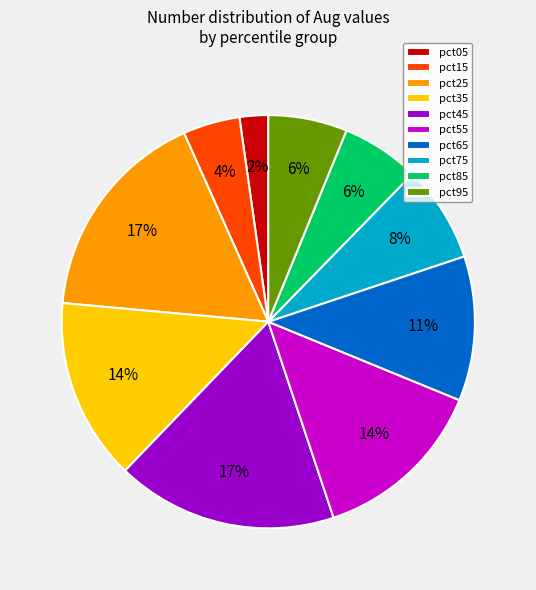

Between pct05 and pct65, which is larger?

pct65